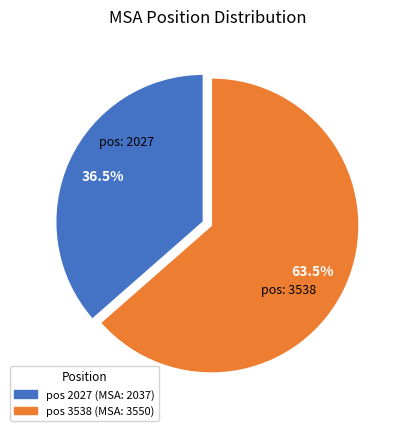

Is there a majority slice in this chart?

Yes